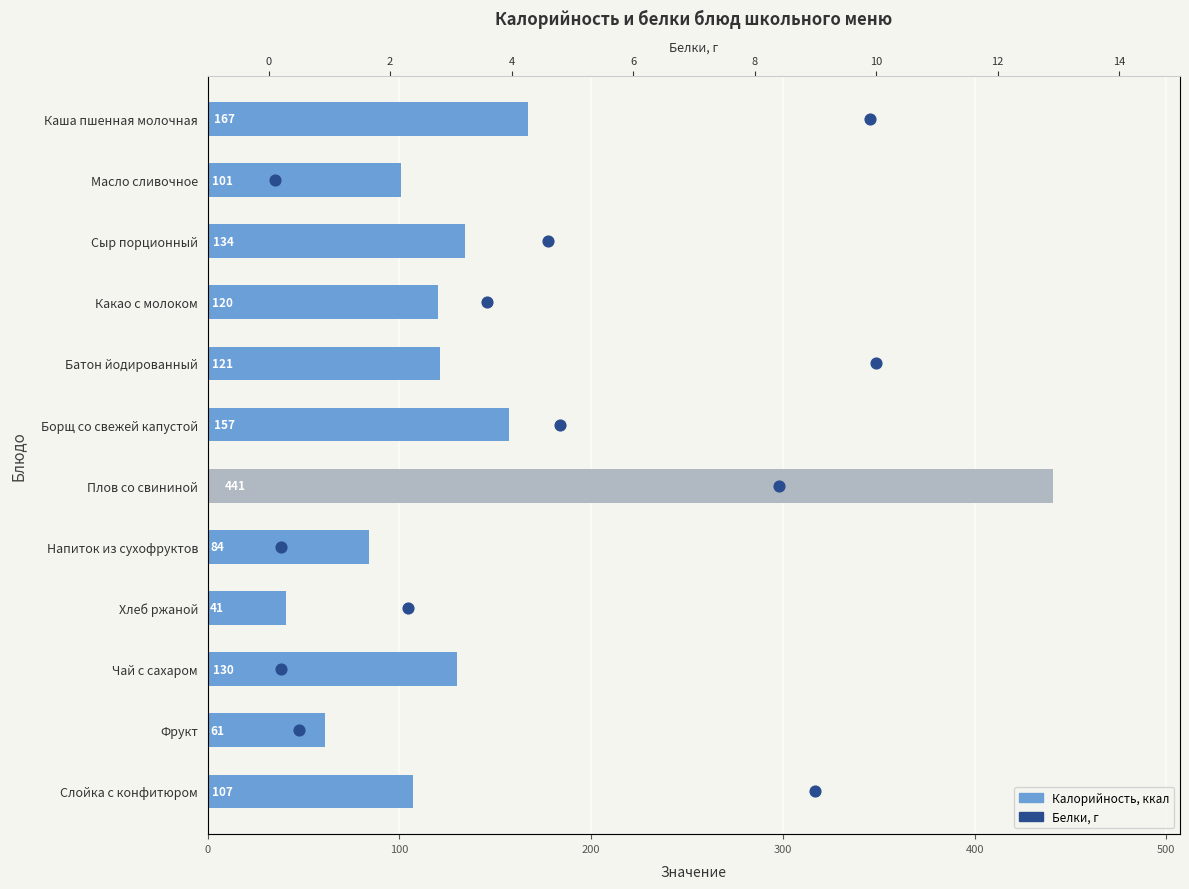

Which series contains the lowest Y value?

Белки